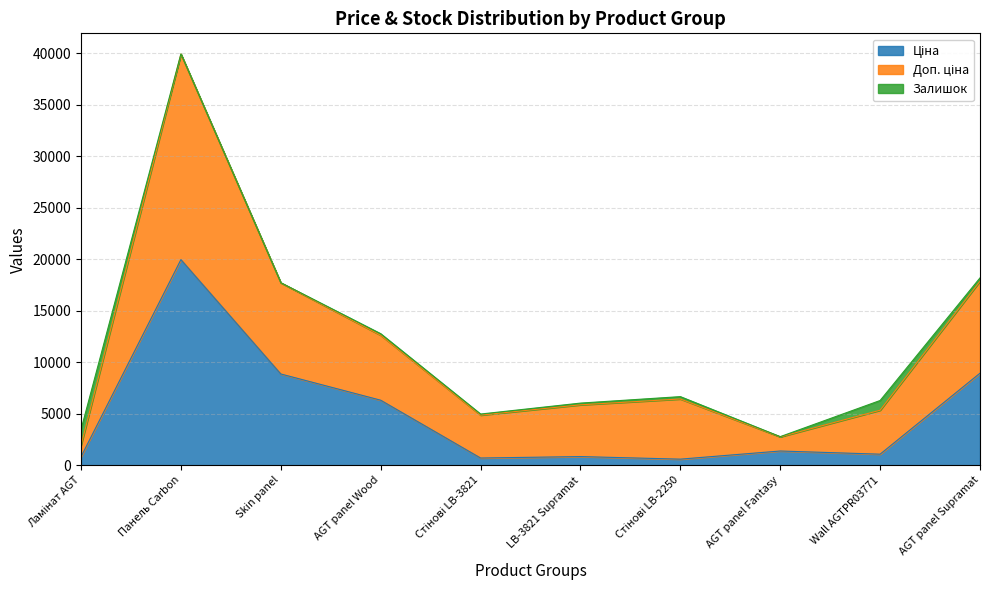

The value of Ціна at Skin panel is 15894.0. True or false?

False